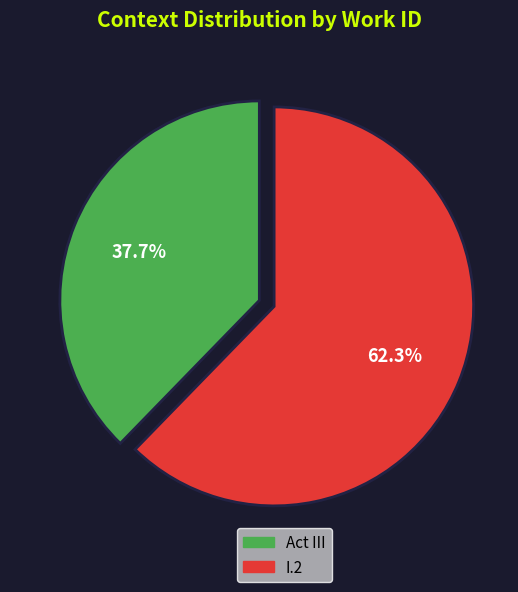

Is I.2 the majority of the pie?

Yes